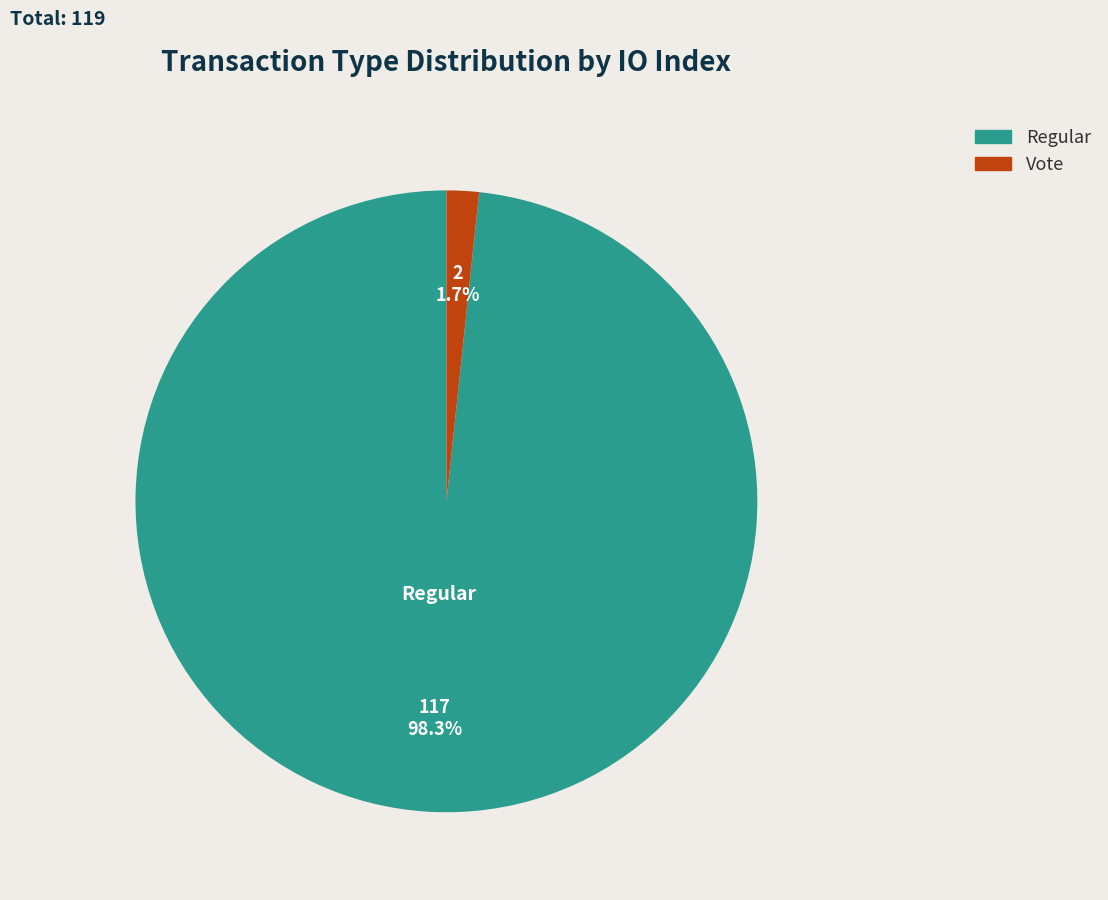

Which slice is the largest?

Regular